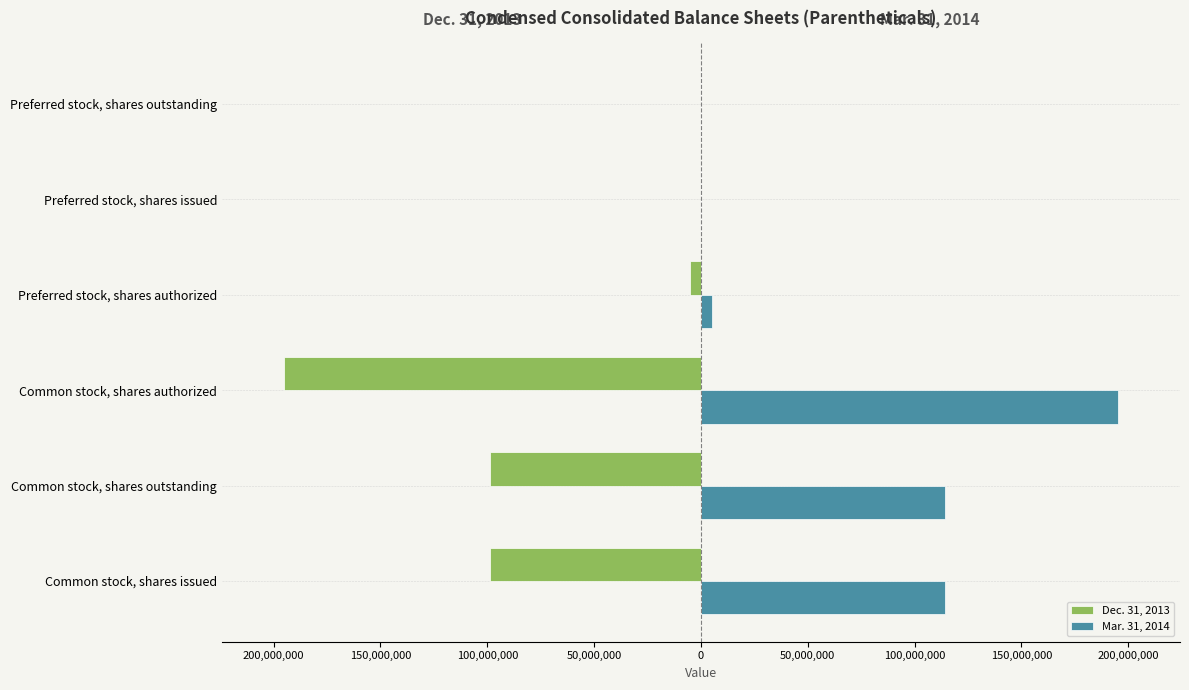

Which series has the largest total across all categories?

Mar. 31, 2014